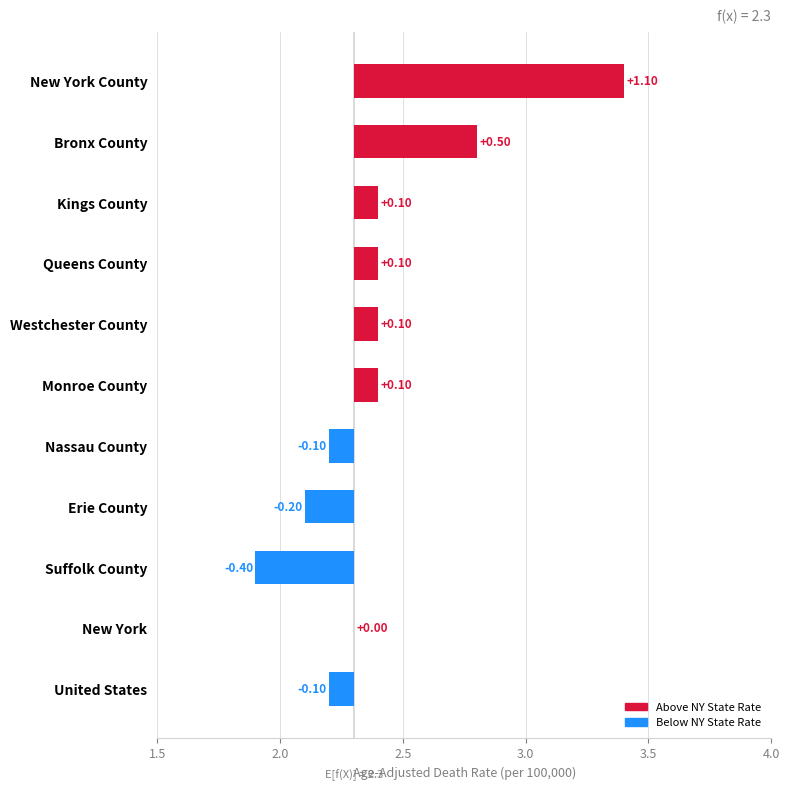

Is it true that the value at Nassau County is -0.1?

True